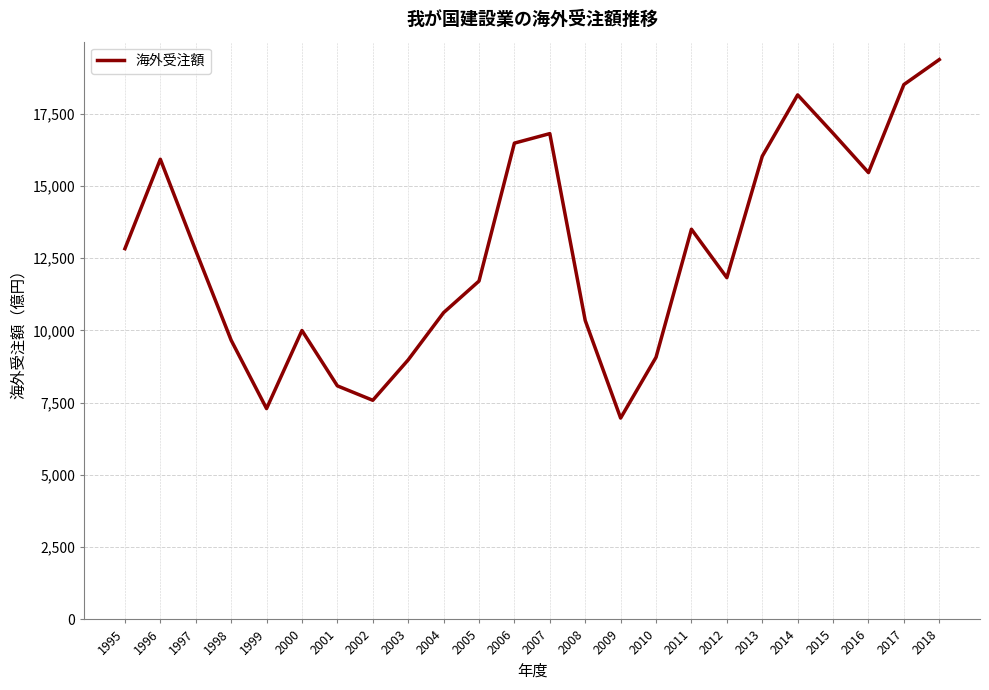

The value at 2008 is 2289. True or false?

False